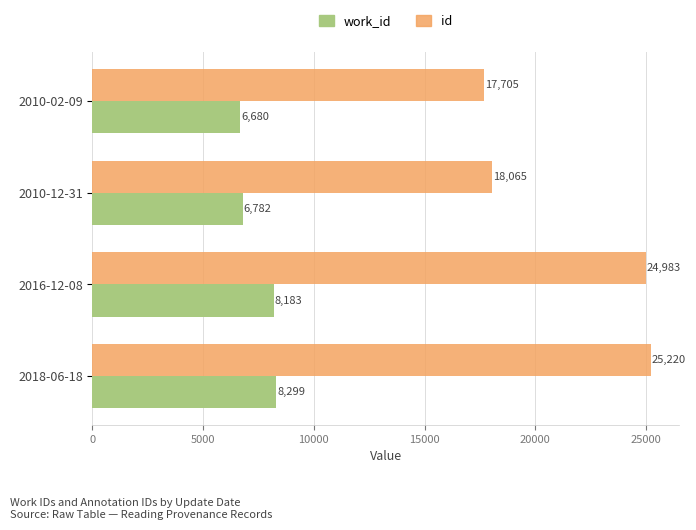

What is the difference between the second highest and minimum values in the work_id series?

1503